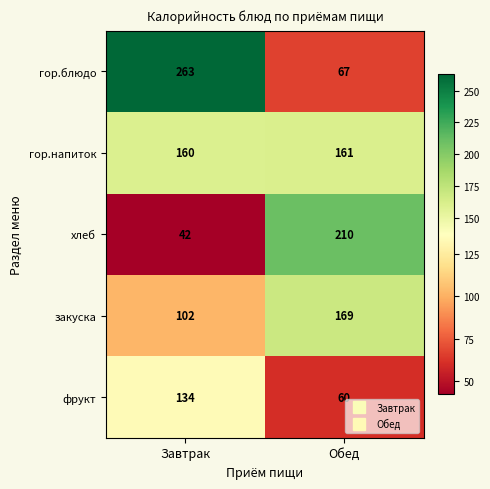

Rank the categories by хлеб value from highest to lowest.

Обед, Завтрак